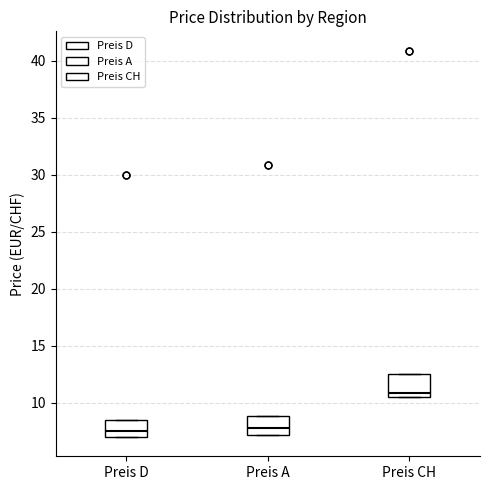

Reading left to right, read every box against the y-axis: the position of its median line, the range the box covers, and the ends of its whiskers. The values are not printed on the chart, so give them approximately, as read against the axis.

Preis D: median 7.5, box 7.0 to 8.5, whiskers 7.0 to 8.5
Preis A: median 8.0, box 7.0 to 9.0, whiskers 7.0 to 9.0
Preis CH: median 11.0, box 10.5 to 12.5, whiskers 10.5 to 12.5